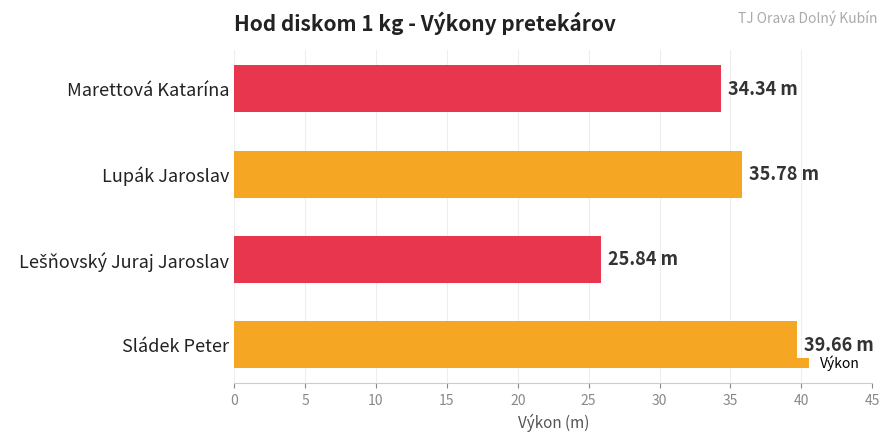

Which label corresponds to the largest value in the chart?

Sládek Peter